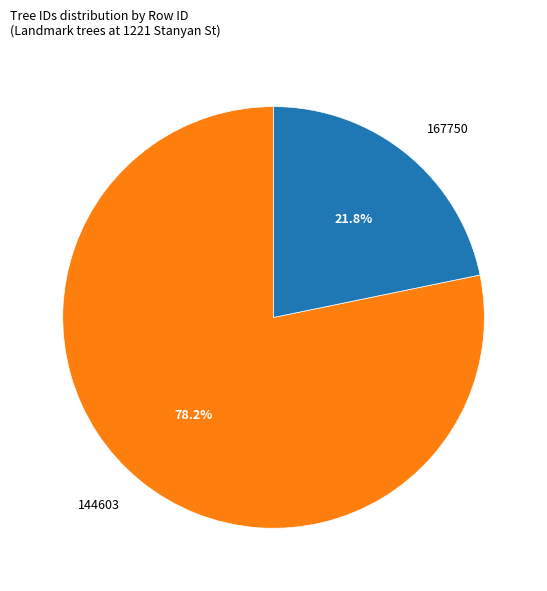

Is it true that 167750 is 22% of the pie?

True